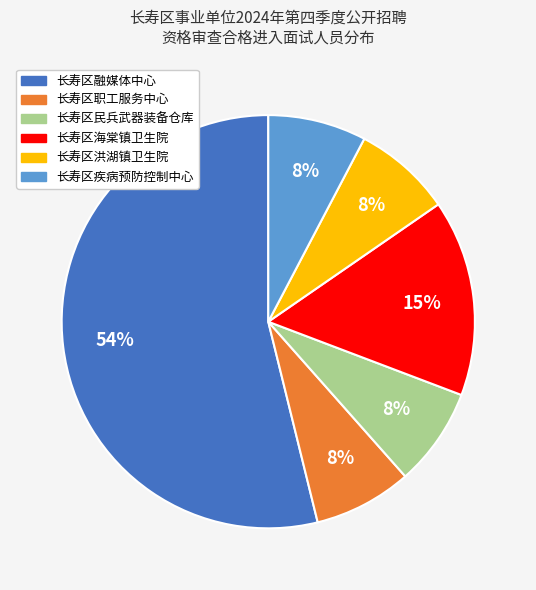

What is the majority slice?

长寿区融媒体中心